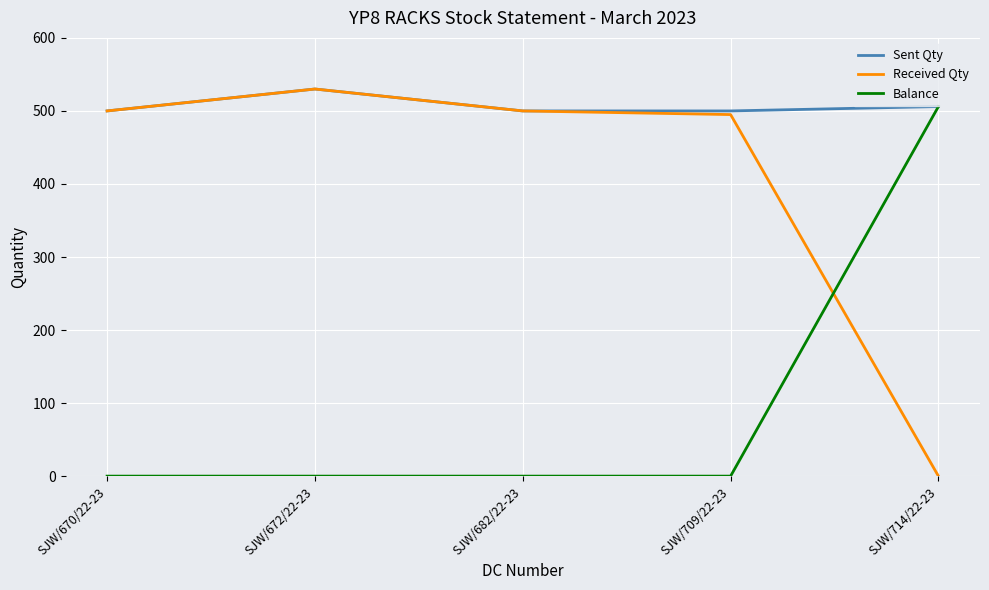

The Balance series shows 261 at SJW/682/22-23. True or false?

False